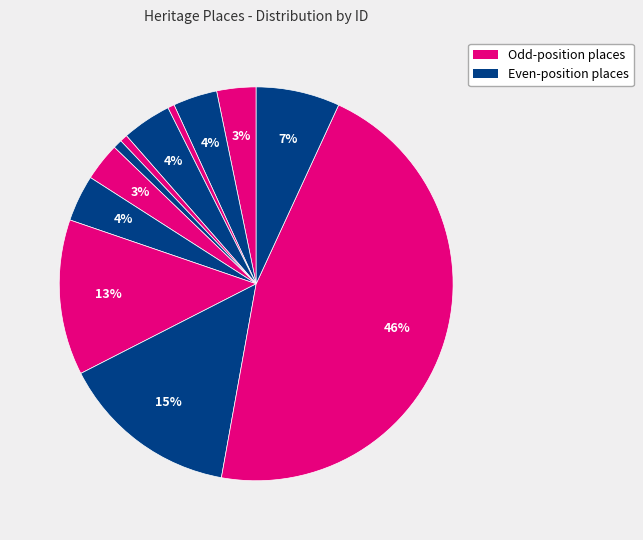

How many slices are in this pie chart?

12